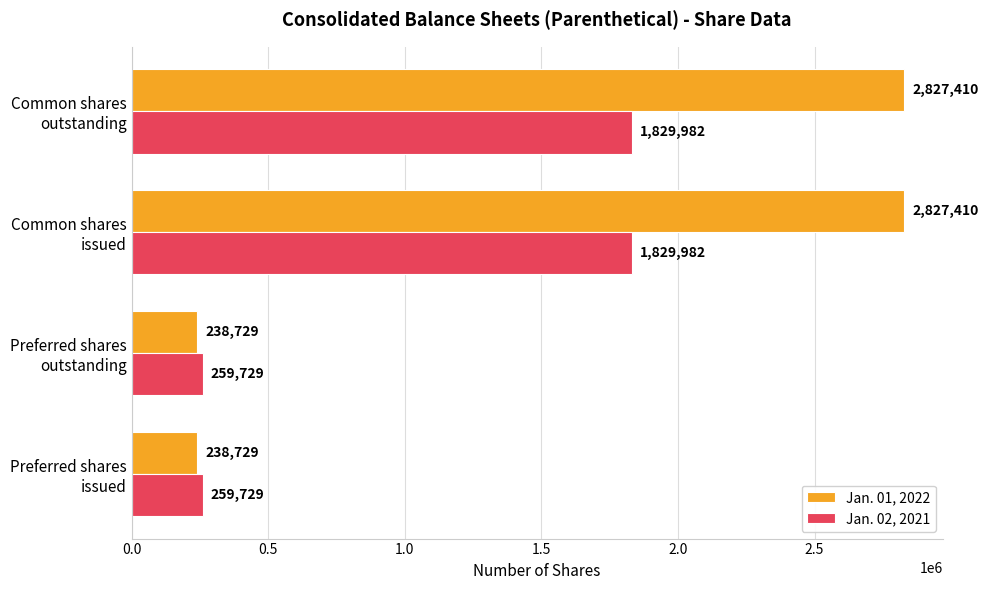

What is the difference between the maximum and minimum values in the Jan. 01, 2022 series?

2588681